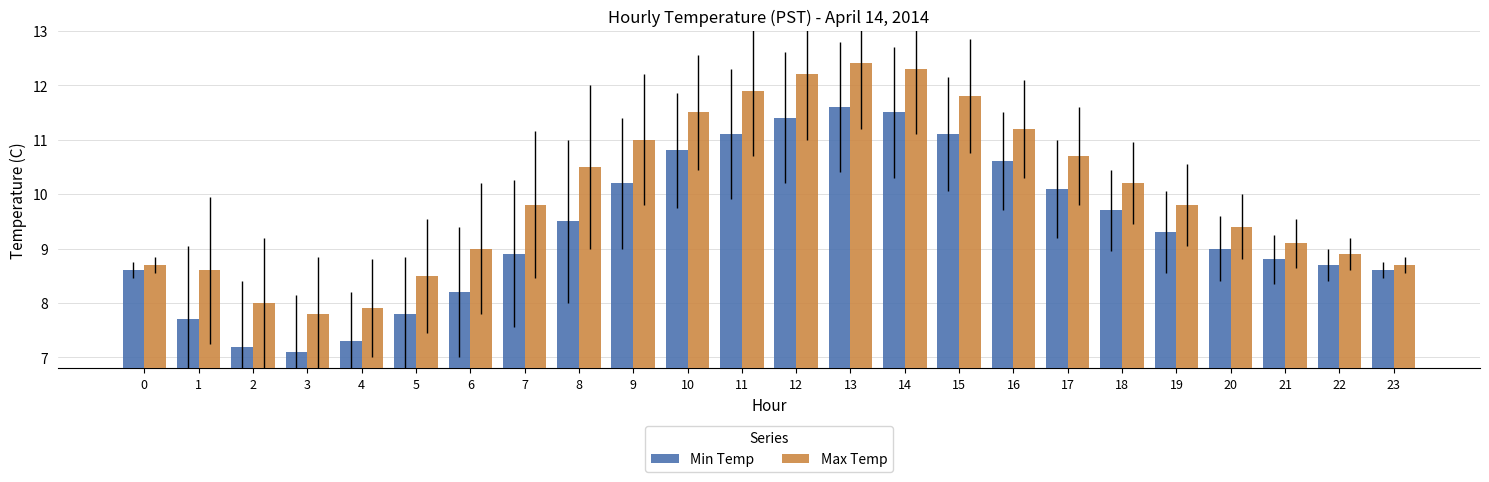

Reading left to right, transcribe all the data shown in this chart.

Min Temp: 8.6	7.7	7.2	7.1	7.3	7.8	8.2	8.9	9.5	10.2	10.8	11.1	11.4	11.6	11.5	11.1	10.6	10.1	9.7	9.3	9.0	8.8	8.7	8.6
Max Temp: 8.7	8.6	8.0	7.8	7.9	8.5	9.0	9.8	10.5	11.0	11.5	11.9	12.2	12.4	12.3	11.8	11.2	10.7	10.2	9.8	9.4	9.1	8.9	8.7